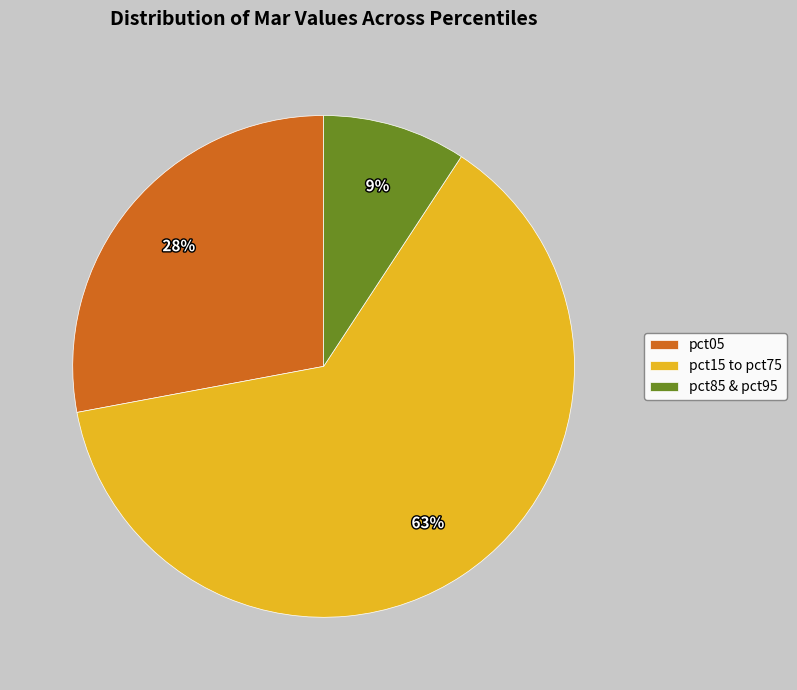

Which has a higher value, pct05 or pct15 to pct75?

pct15 to pct75